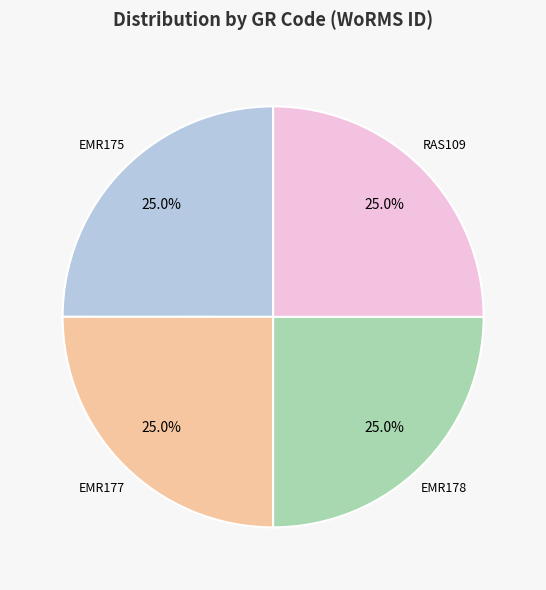

Is there a majority slice in this chart?

No